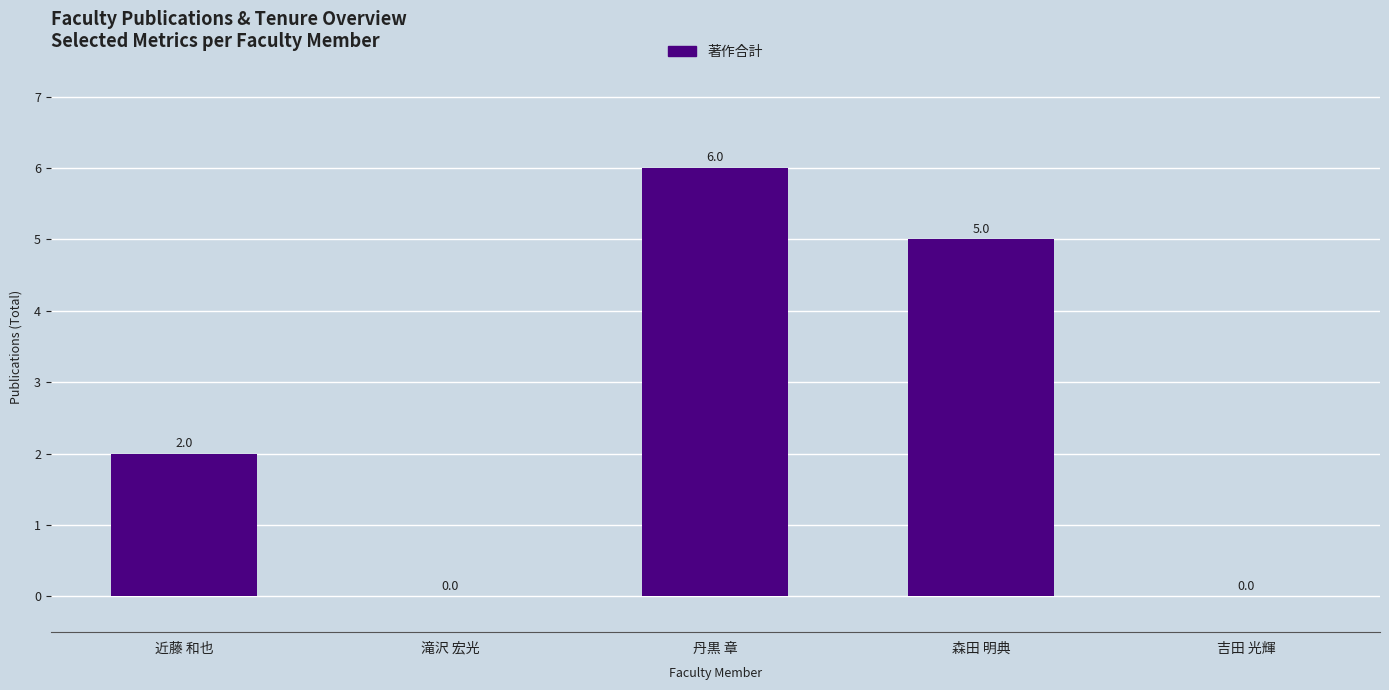

At which category does the chart reach its peak across all series?

丹黒 章